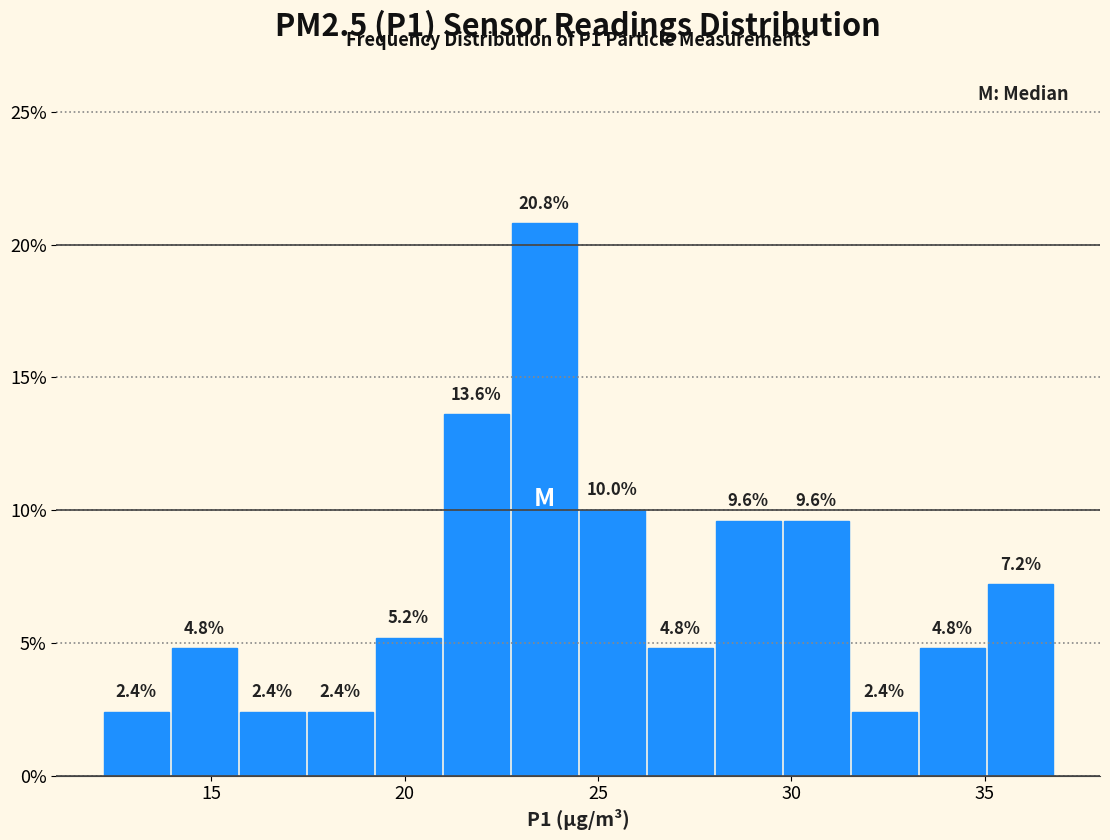

Around what value on the x-axis is the tallest bar? Give the approximate position of its centre, as read against the axis.

23.5